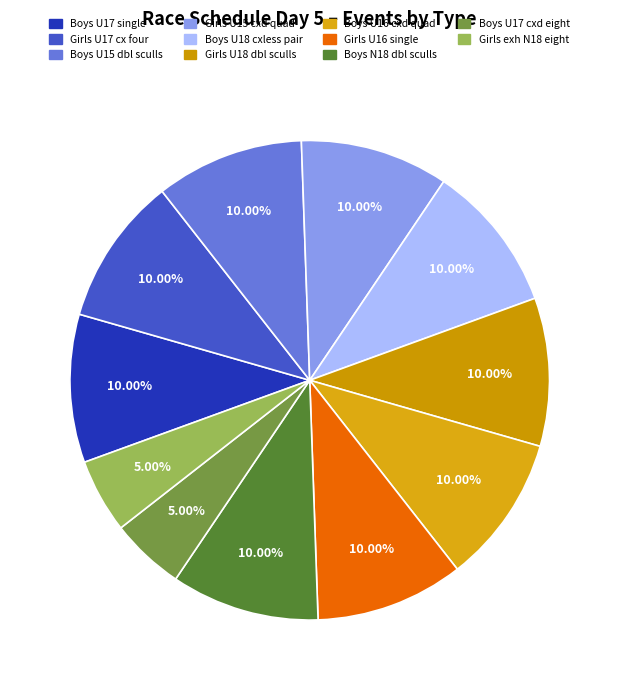

How many segments does this pie chart have?

11